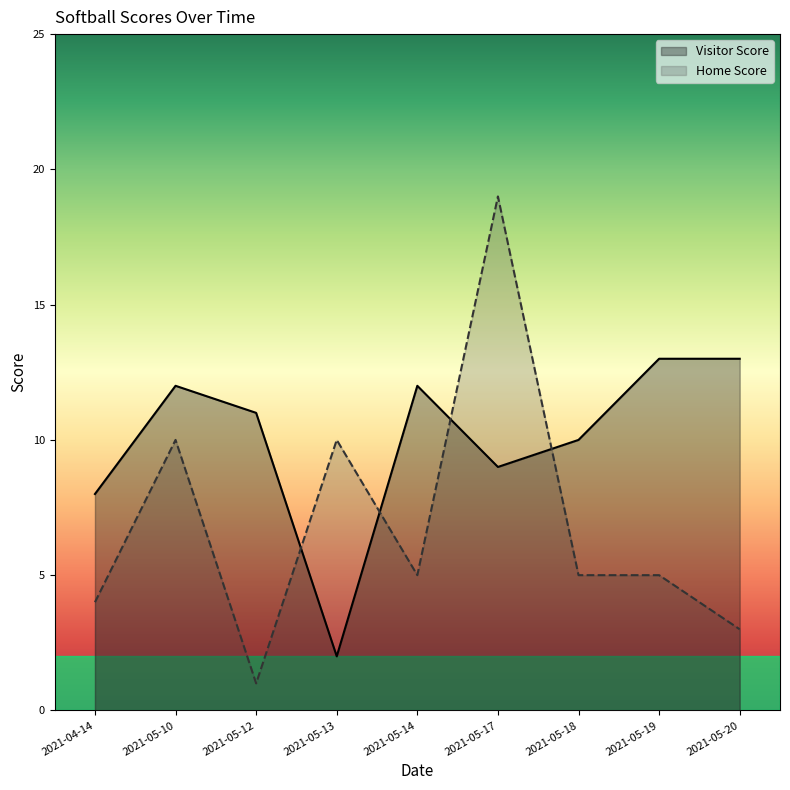

Is it true that Home Score equals 1 at 2021-05-12?

True